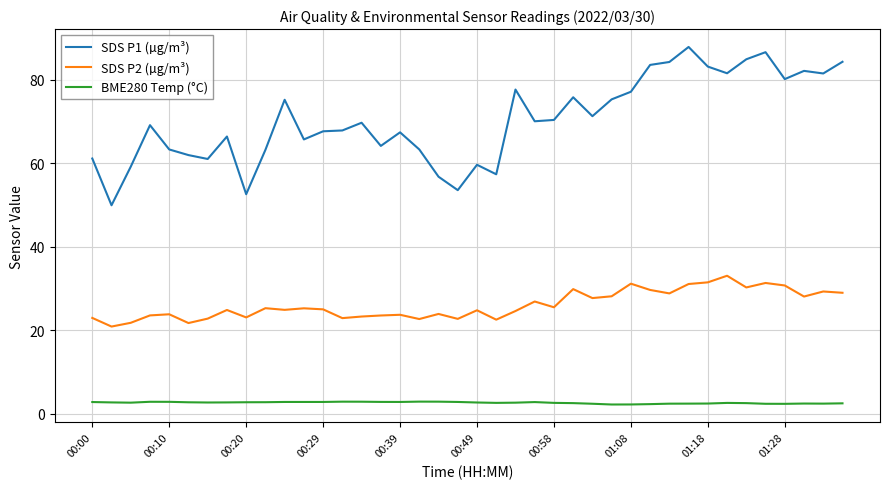

Which series has the widest spread of values?

SDS P1 (µg/m³)